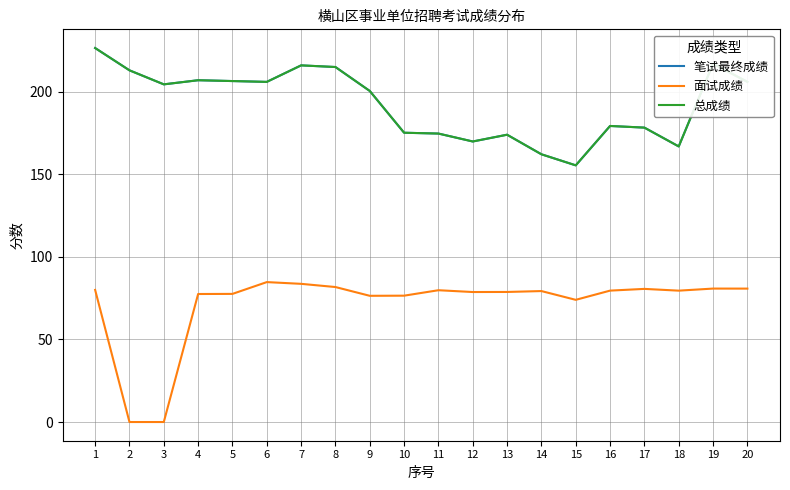

Does the chart have visible grid lines?

Yes